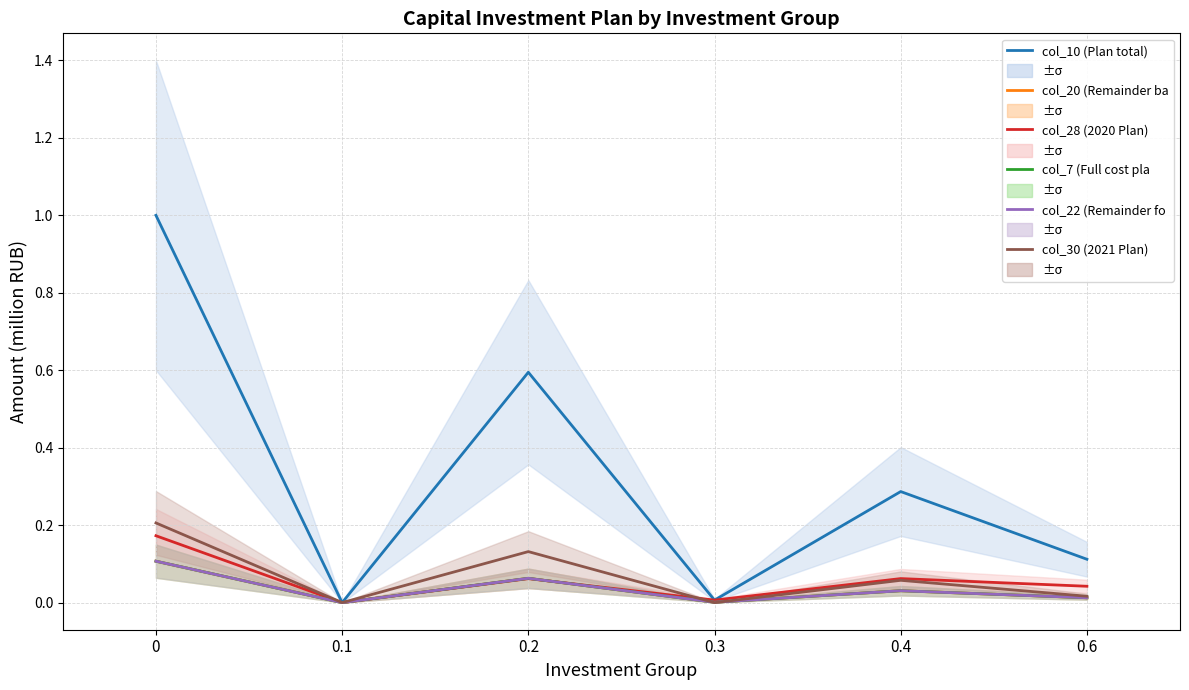

Is the value of col_30 (2021 Plan) at 0.2 greater than the value of col_10 (Plan total) at 0?

No